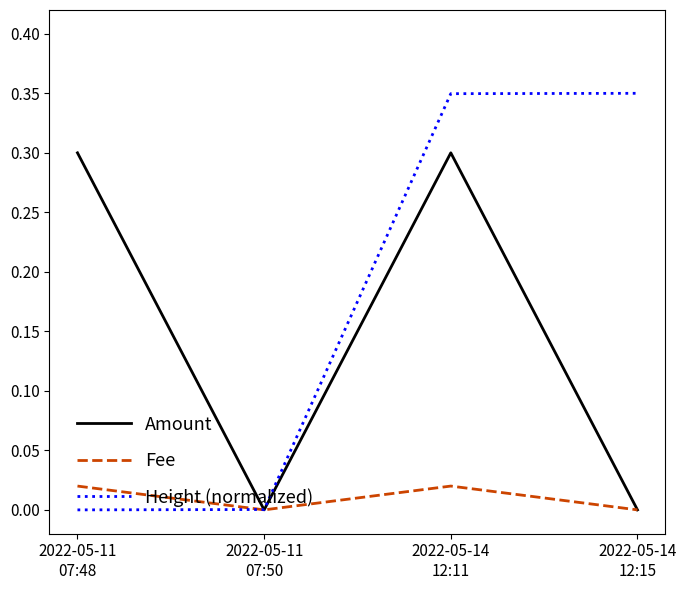

Which series has the largest range (max minus min)?

Height (normalized)